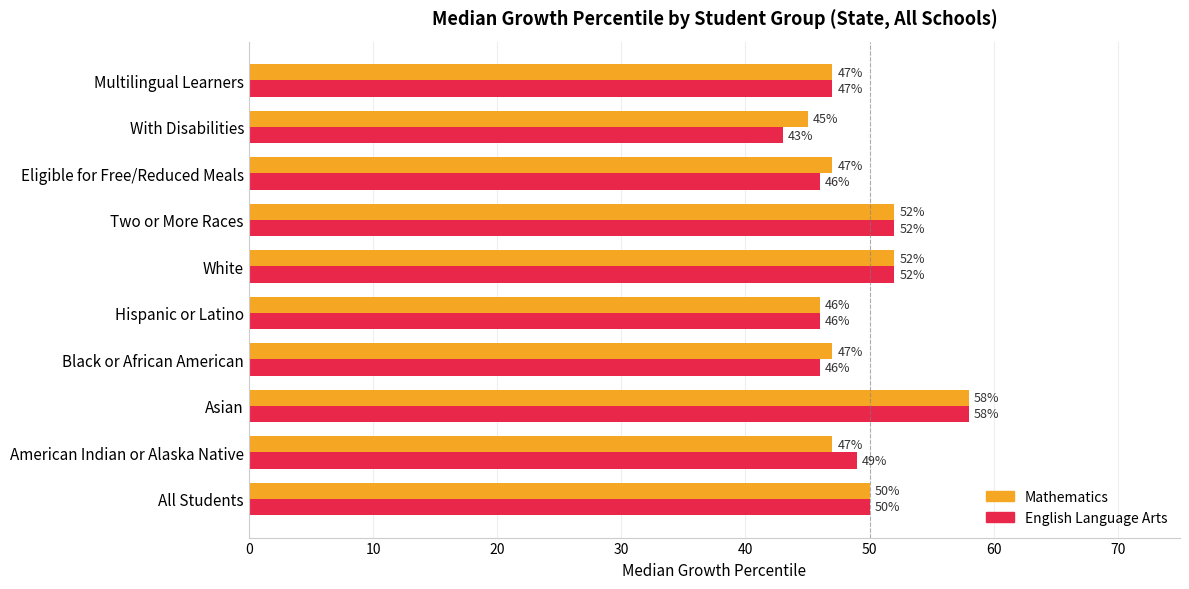

Rank the series at With Disabilities from lowest to highest value.

English Language Arts, Mathematics